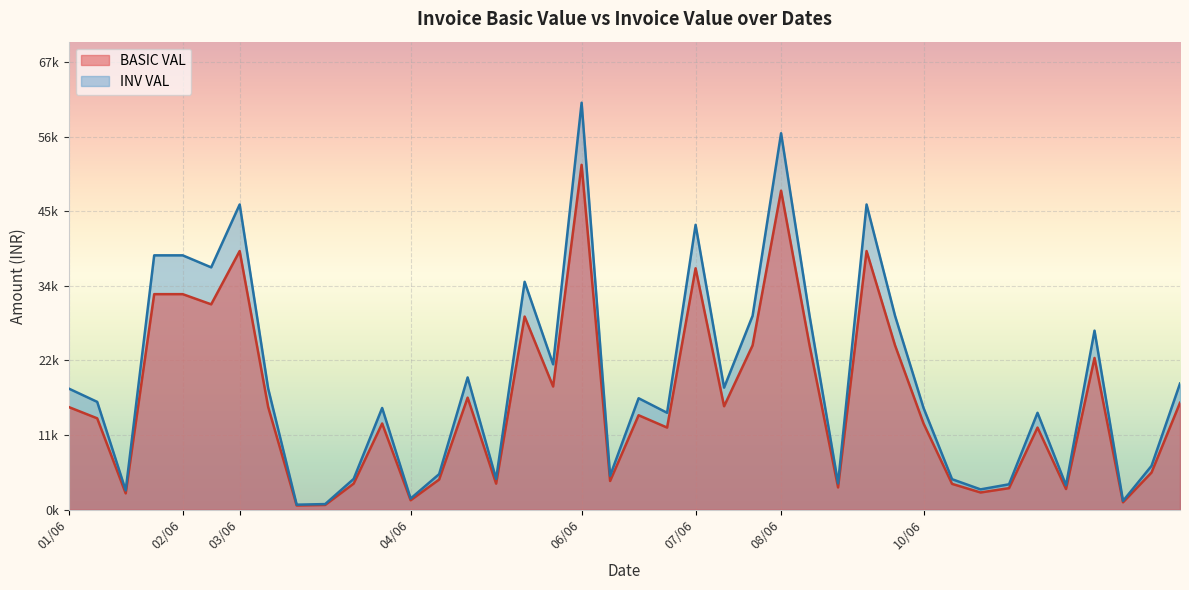

What is the difference between the second highest and second lowest values in the BASIC VAL series?

47051.5